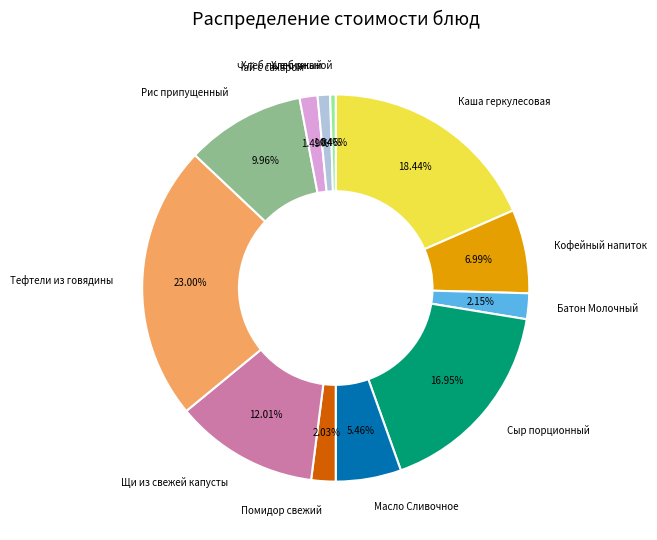

Is there a majority slice in this chart?

No